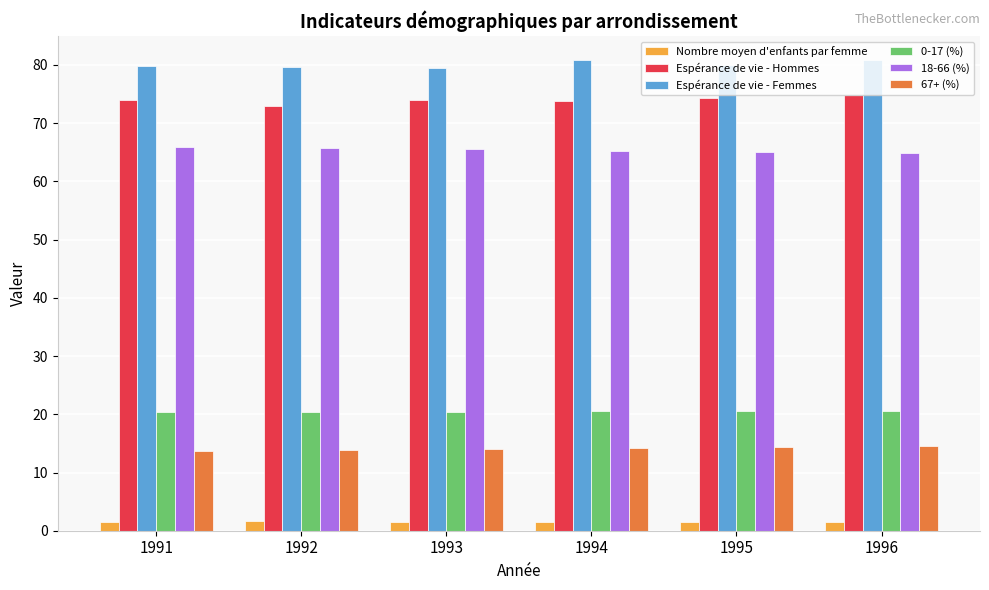

Which series has the largest total across all categories?

Espérance de vie - Femmes